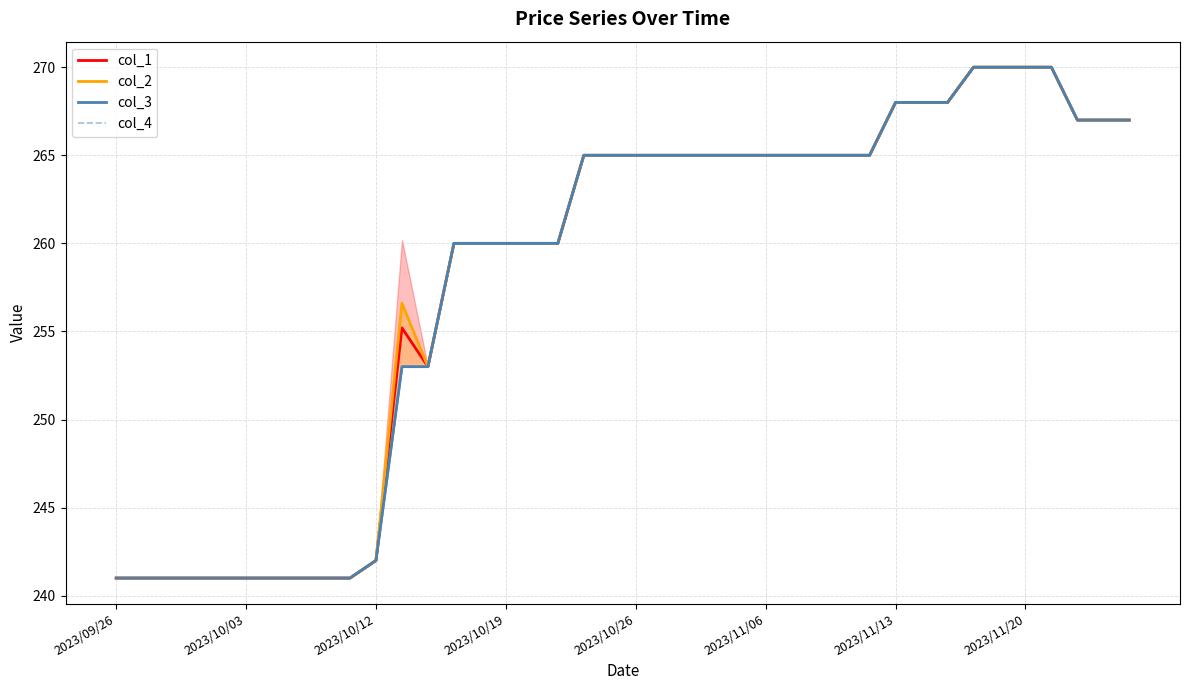

True or false: col_4 and col_3 cross at least once.

False